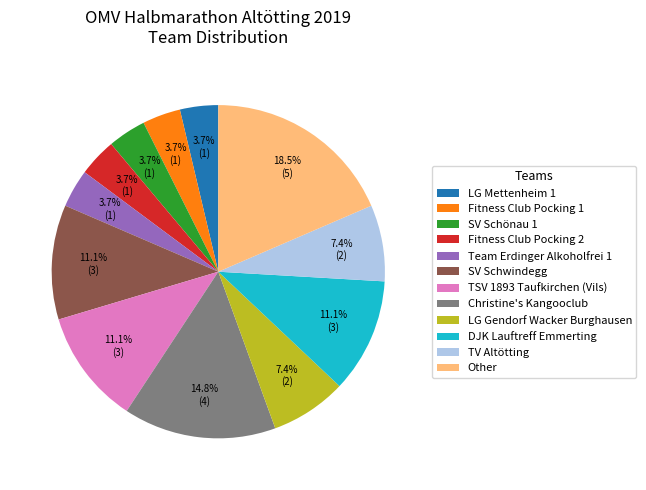

To the nearest percent, what portion does LG Mettenheim 1 represent?

4%